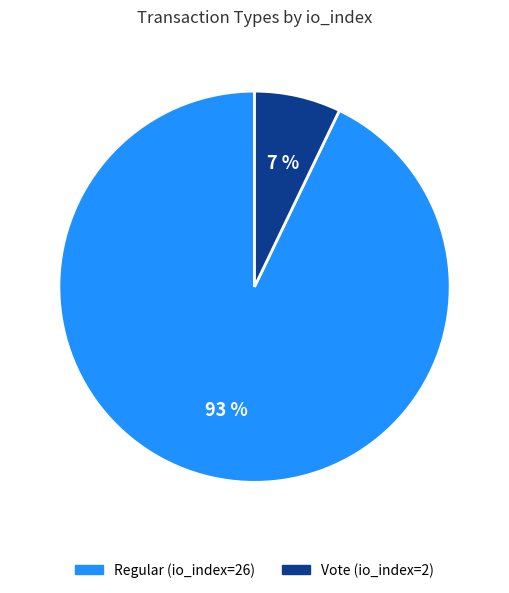

Between Vote (io_index=2) and Regular (io_index=26), which is larger?

Regular (io_index=26)